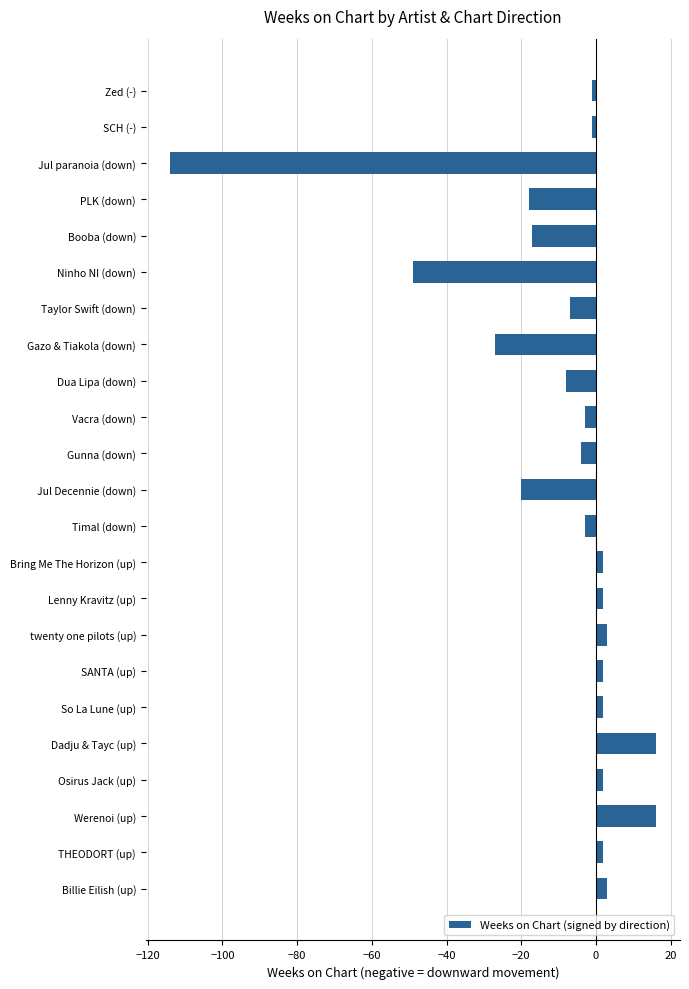

What is the smallest value displayed?

-114